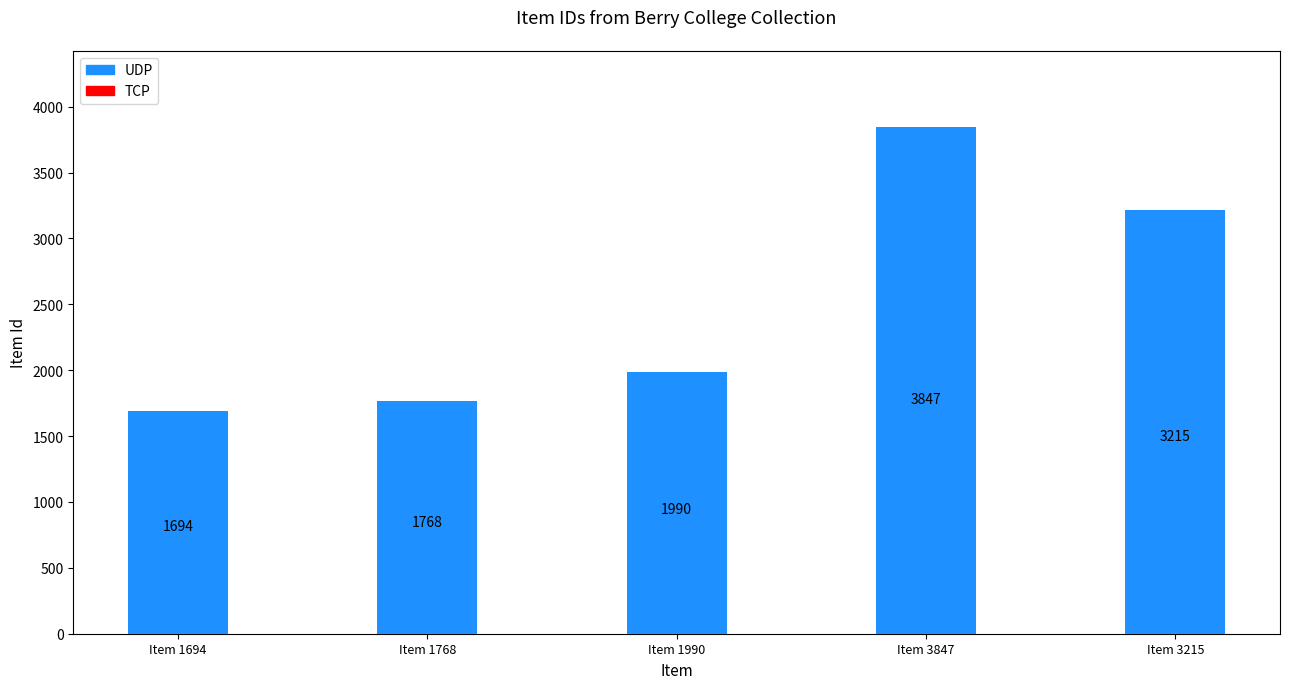

The chart shows a value of 2396 at Item 1694. True or false?

False